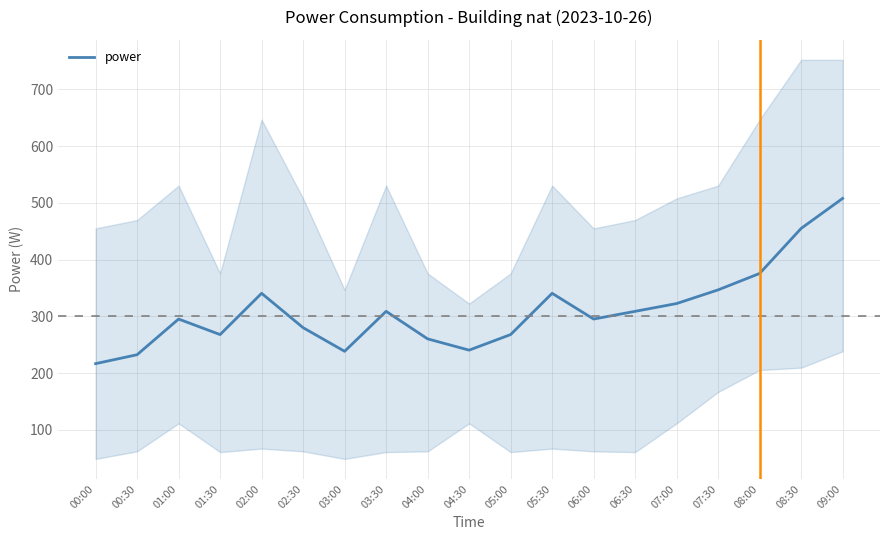

Rank the categories by value from highest to lowest.

09:00, 08:30, 08:00, 07:30, 02:00, 05:30, 07:00, 03:30, 06:30, 01:00, 06:00, 02:30, 01:30, 05:00, 04:00, 04:30, 03:00, 00:30, 00:00